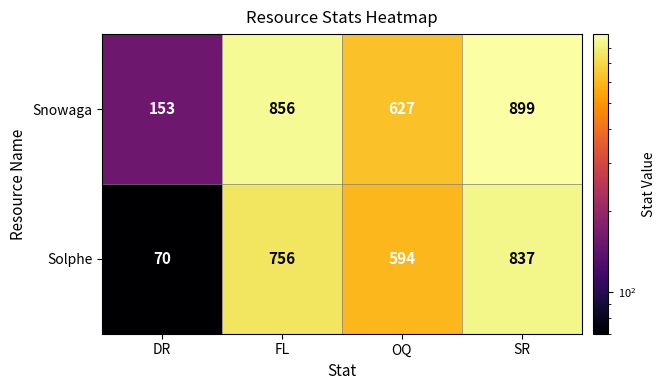

At how many categories does at least one series exceed 589?

3